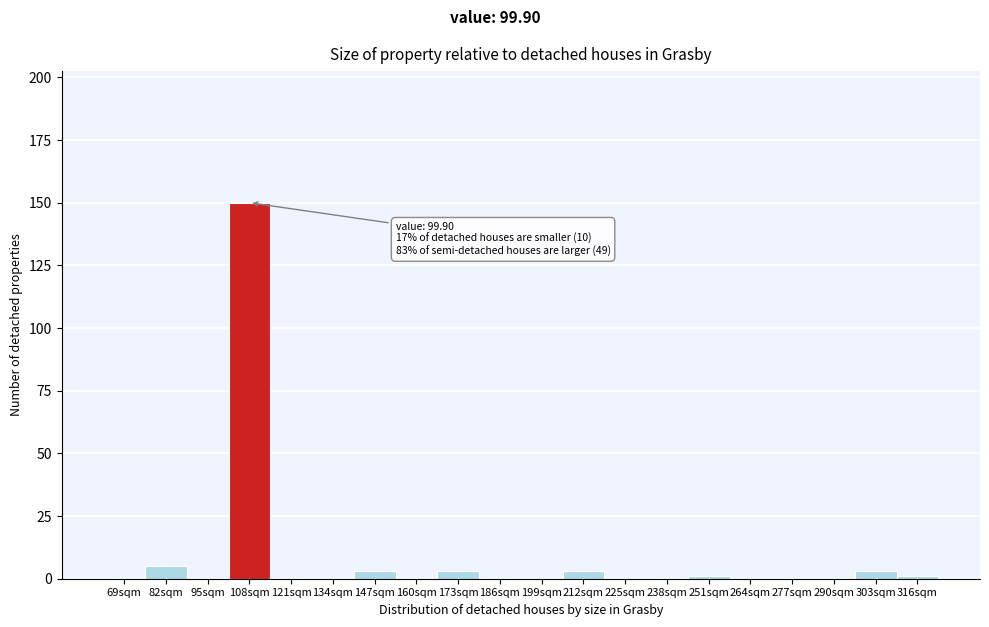

Reading left to right, transcribe all the data shown in this chart.

69sqm=0	82sqm=5	95sqm=0	108sqm=150	121sqm=0	134sqm=0	147sqm=3	160sqm=0	173sqm=3	186sqm=0	199sqm=0	212sqm=3	225sqm=0	238sqm=0	251sqm=1	264sqm=0	277sqm=0	290sqm=0	303sqm=3	316sqm=1